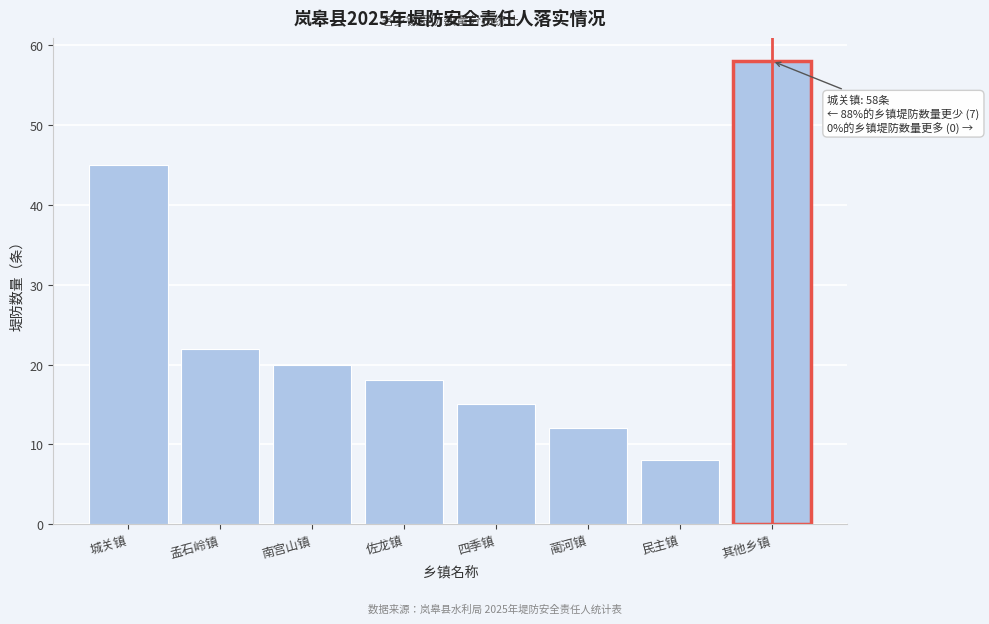

Reading left to right, list all the values displayed in this chart.

45	22	20	18	15	12	8	58